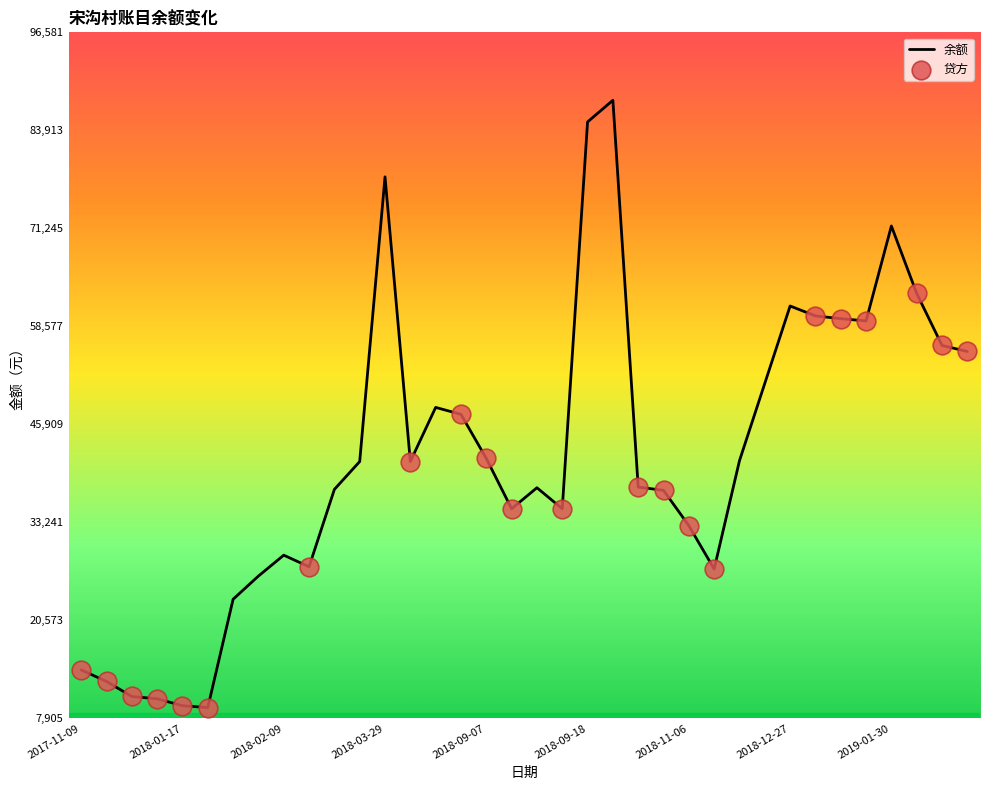

What is the maximum value shown in the chart?

87800.5